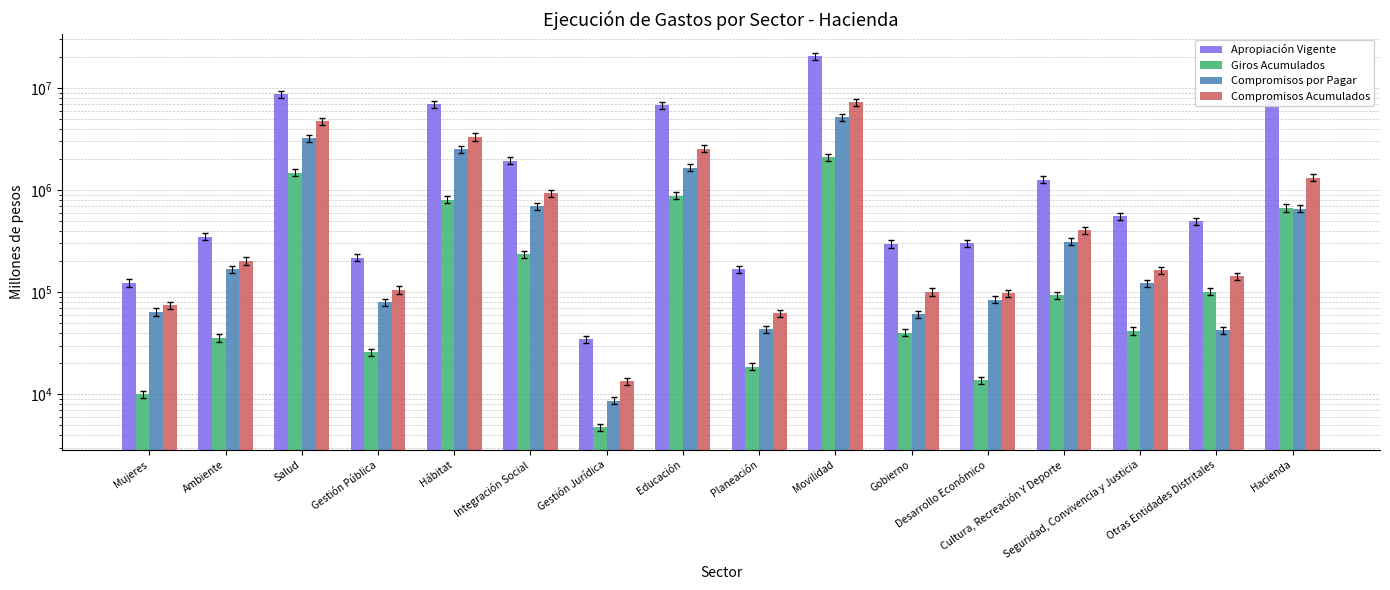

Reading left to right, transcribe all the data shown in this chart.

Apropiación Vigente: 123448.6	350923.5	8650419.5	217539.0	6953247.0	1948500.7	34619.1	6755163.6	167284.3	20456508.0	297118.9	302153.1	1267855.4	554733.5	494925.6	7964937.9
Giros Acumulados: 10023.6	35665.6	1487194.6	25939.2	806812.7	235799.4	4736.3	884521.6	18652.0	2088714.7	40060.9	13687.8	93106.2	41723.4	101444.3	669475.4
Compromisos por Pagar: 64053.8	167056.6	3230015.3	79462.9	2517489.2	691635.8	8664.0	1663734.3	43183.6	5179216.3	60729.2	84244.5	313089.5	121724.2	42459.6	657335.0
Compromisos Acumulados: 74077.4	202722.2	4717209.9	105402.1	3324301.8	927435.3	13400.3	2548255.9	61835.7	7267931.0	100790.1	97932.3	406195.7	163447.7	143903.9	1326810.3